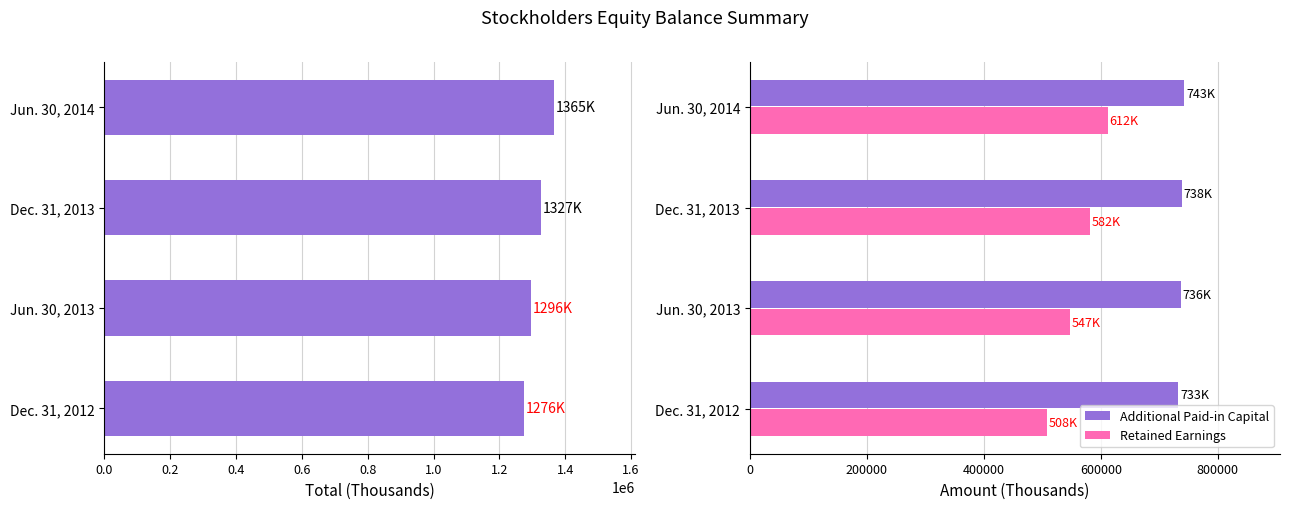

What is the sum of all Additional Paid-in Capital values?

2949929